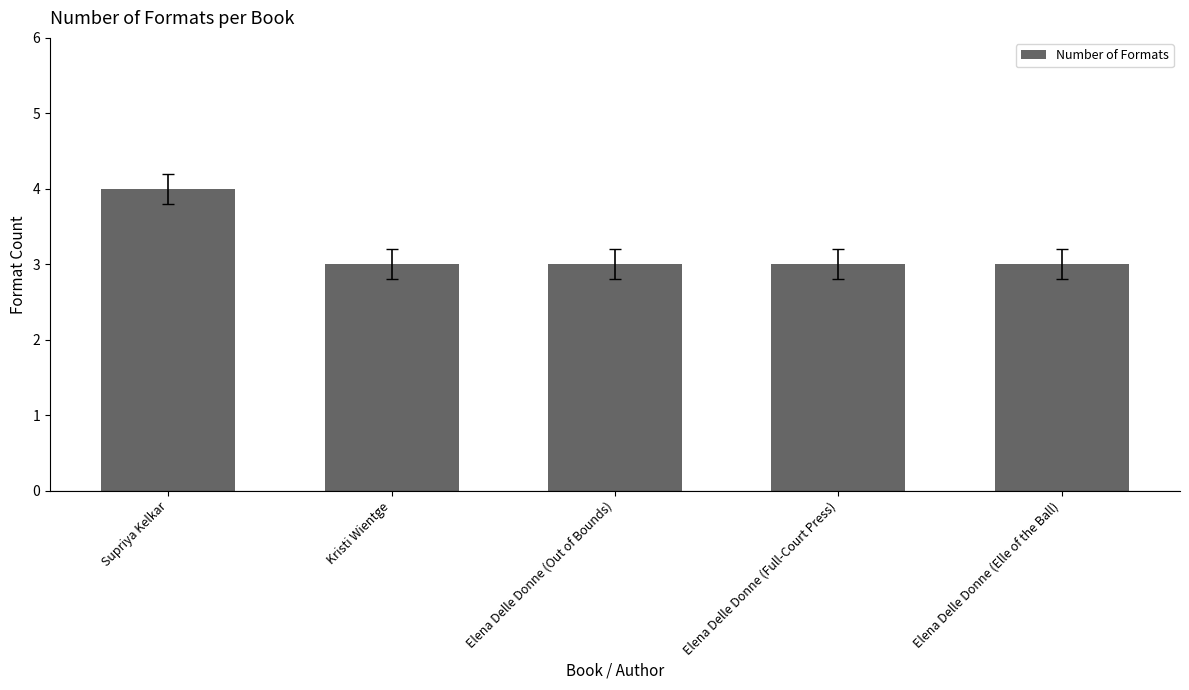

What is the average value?

3